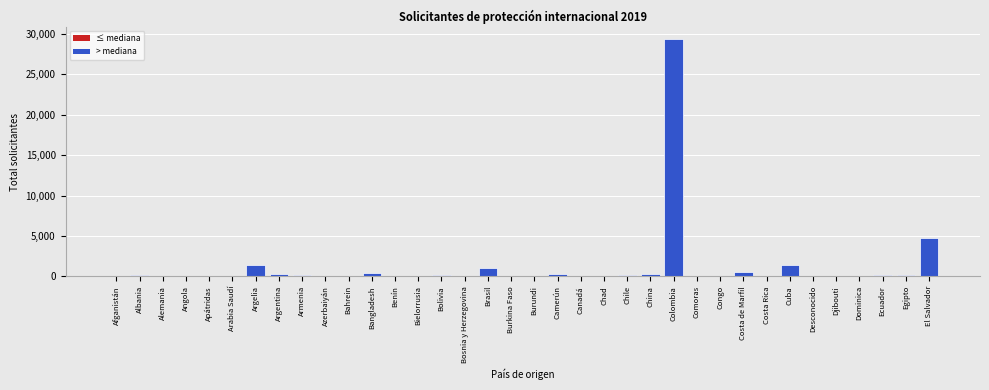

At which label is the value closest to 14705?

El Salvador